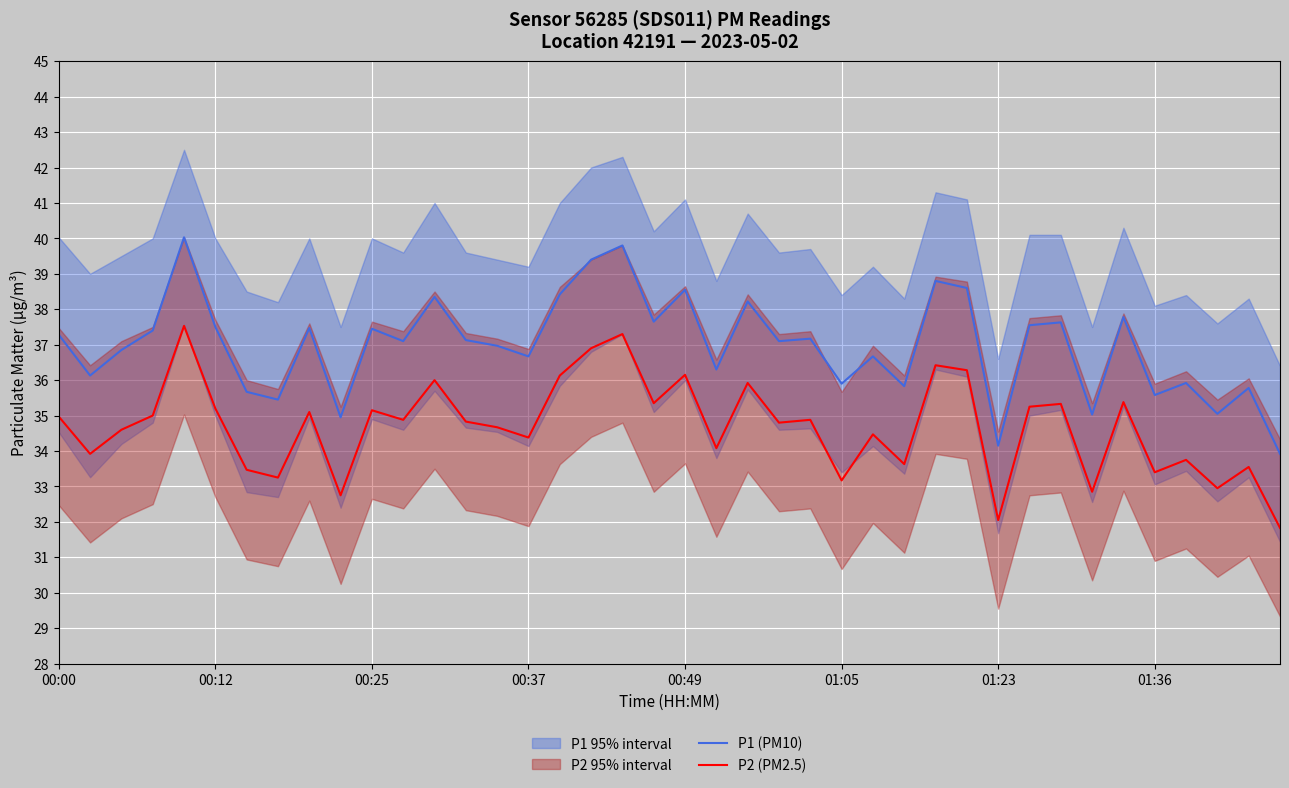

Is it true that P1 (PM10) equals 37.3 at 00:00?

True